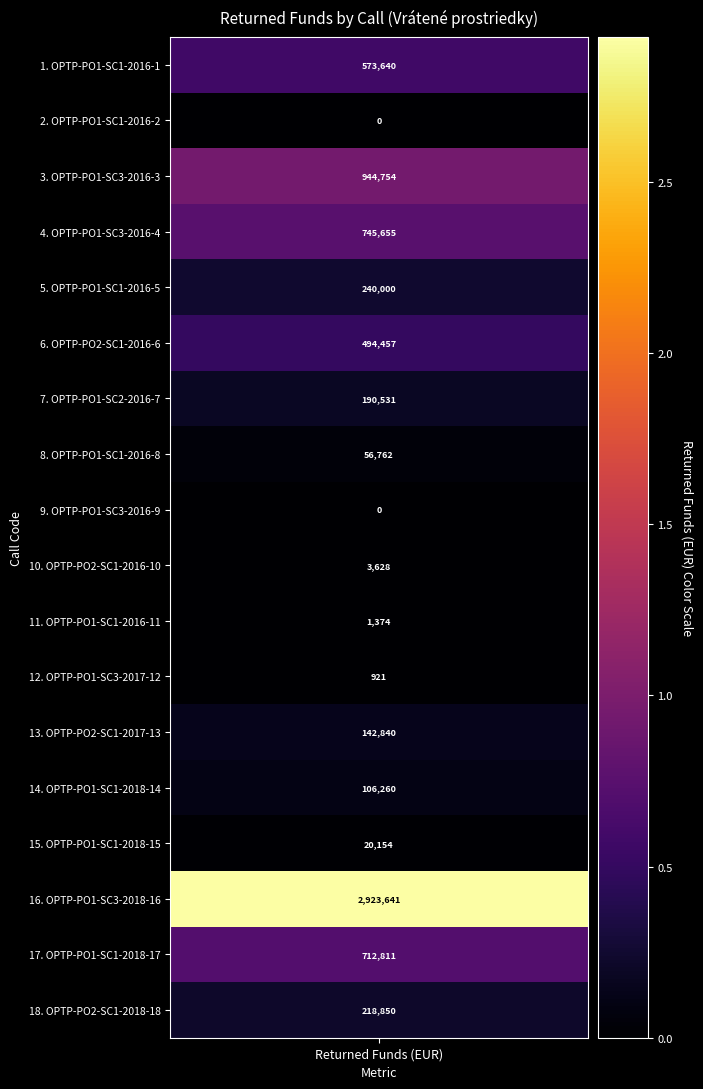

The value at 15. OPTP-PO1-SC1-2018-15 is 14066.3. True or false?

False